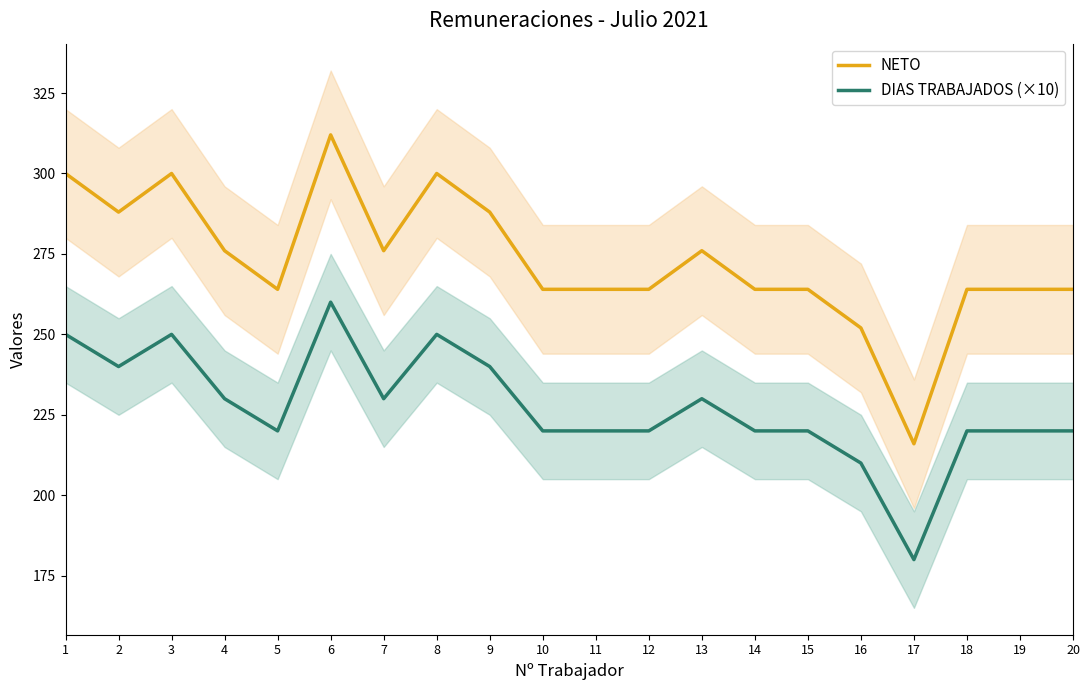

True or false: DIAS TRABAJADOS (×10) and NETO cross at least once.

False